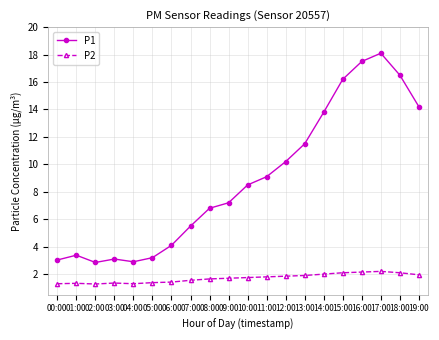

Is it true that P2 equals 2.4 at 10:00?

False